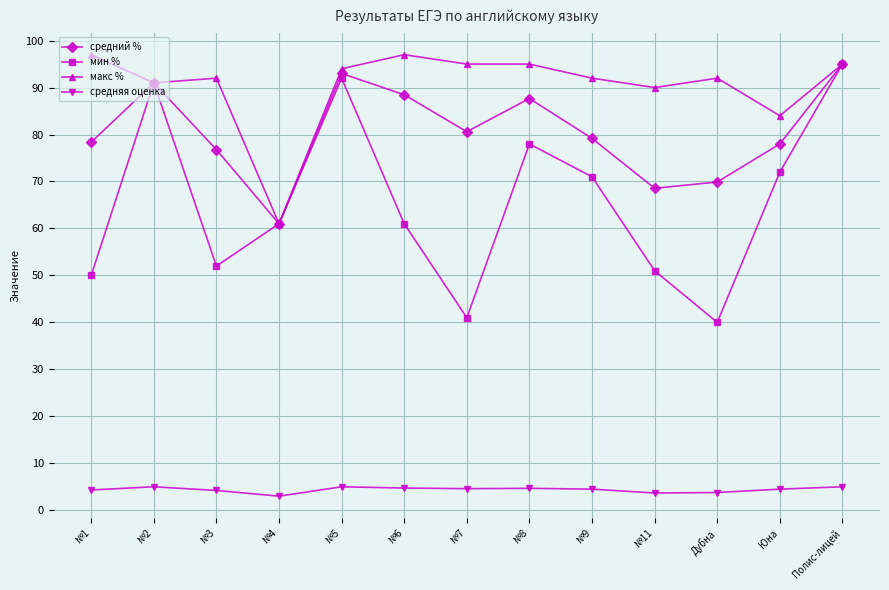

How many lines are shown in the chart?

4